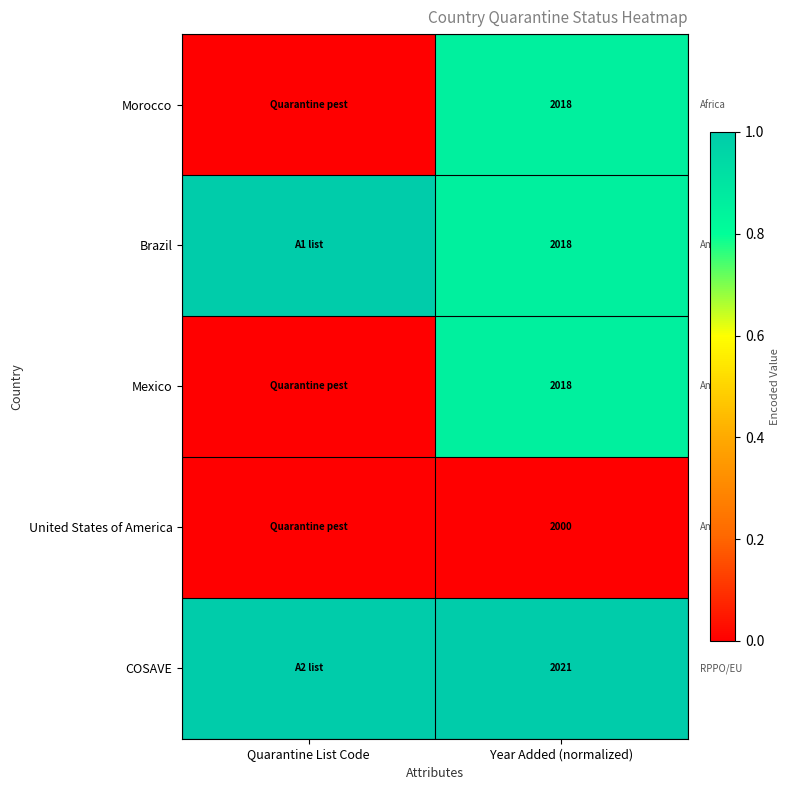

True or false: United States of America has a value of 2724 at Year Added (normalized).

False